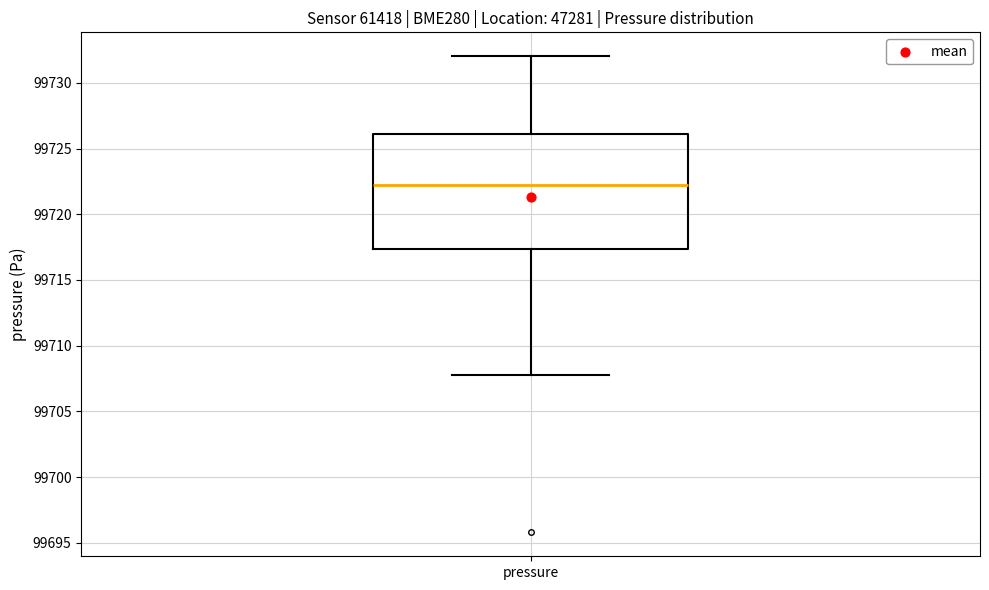

Read this box plot against the y-axis: the position of the median line, the range covered by the box, and the ends of both whiskers. The values are not printed on the chart, so give them approximately, as read against the axis.

median 99722.5, box 99717.5 to 99726.0, whiskers 99708.0 to 99732.0